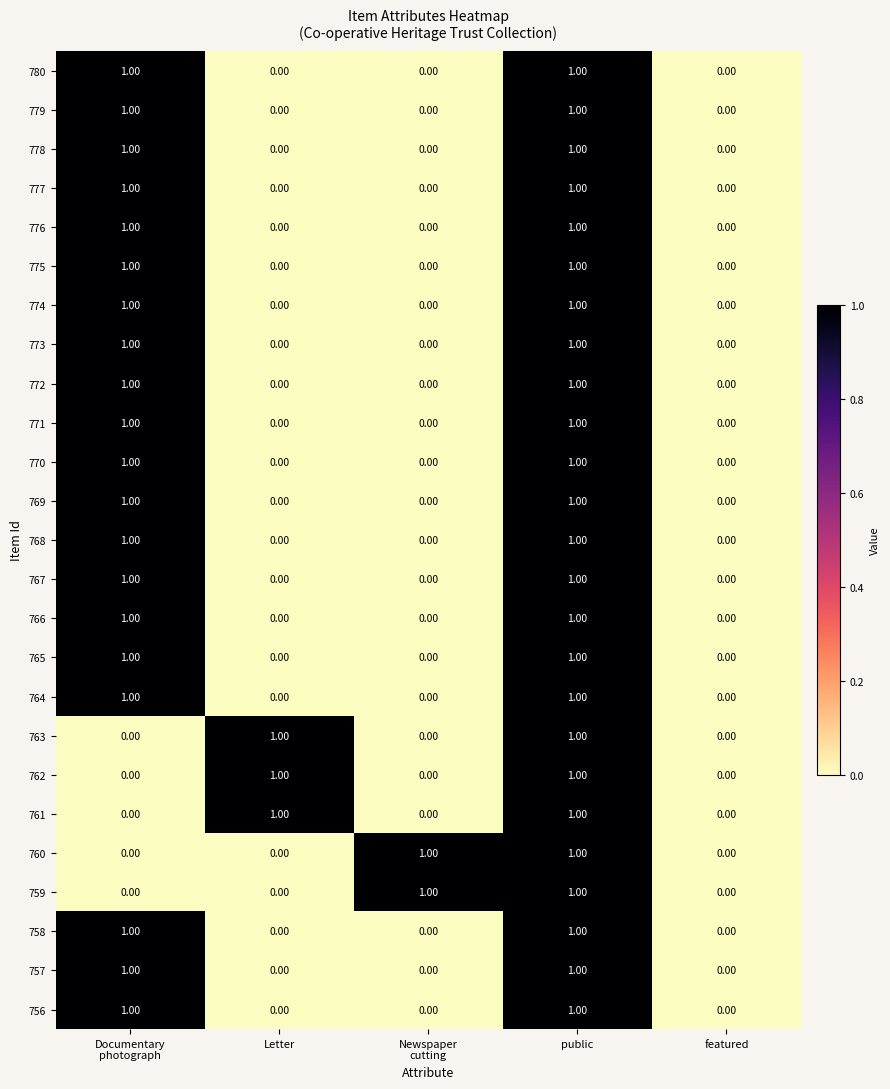

What is the maximum value shown in the chart?

1